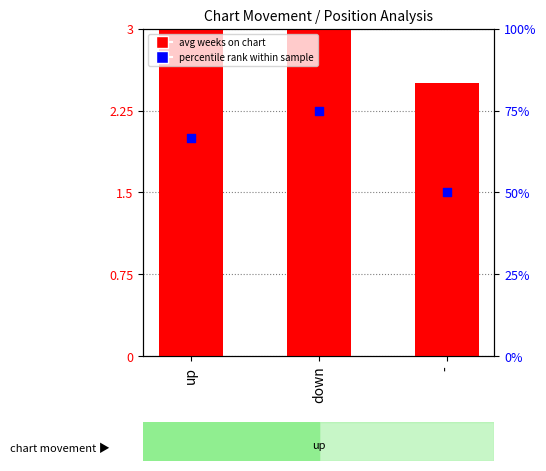

What is the total value across all series at up?

72.9